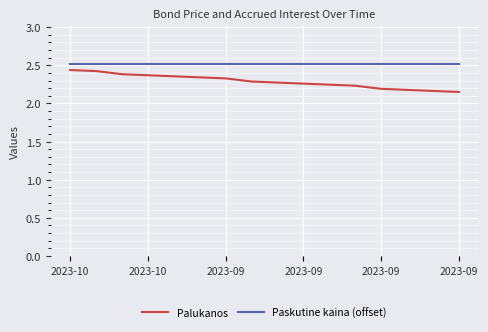

How many Palukanos values are between 2 and 3?

16